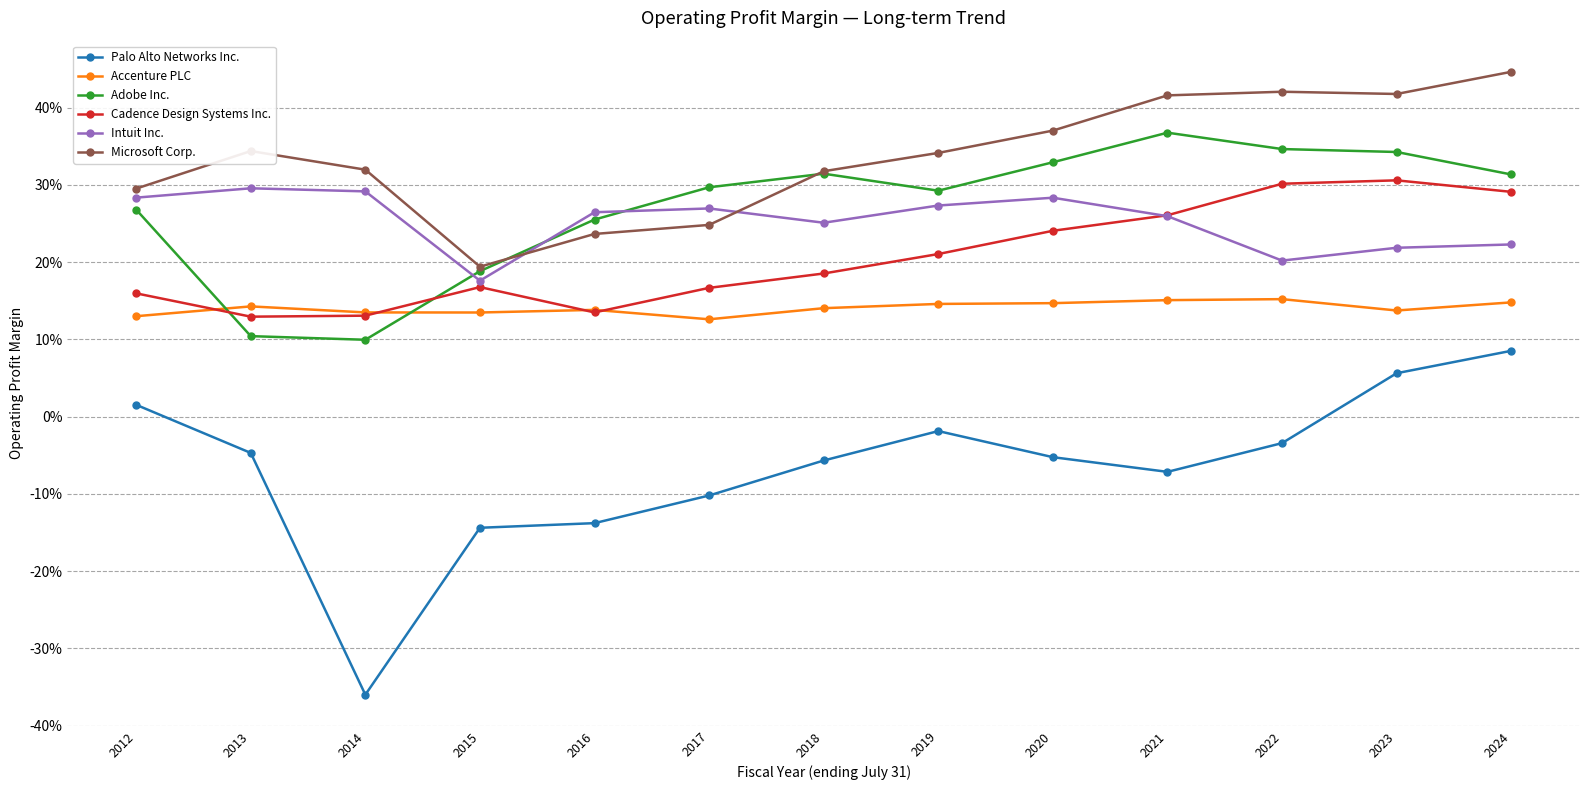

Between which two adjacent categories do Intuit Inc. and Cadence Design Systems Inc. first intersect?

2020 and 2021